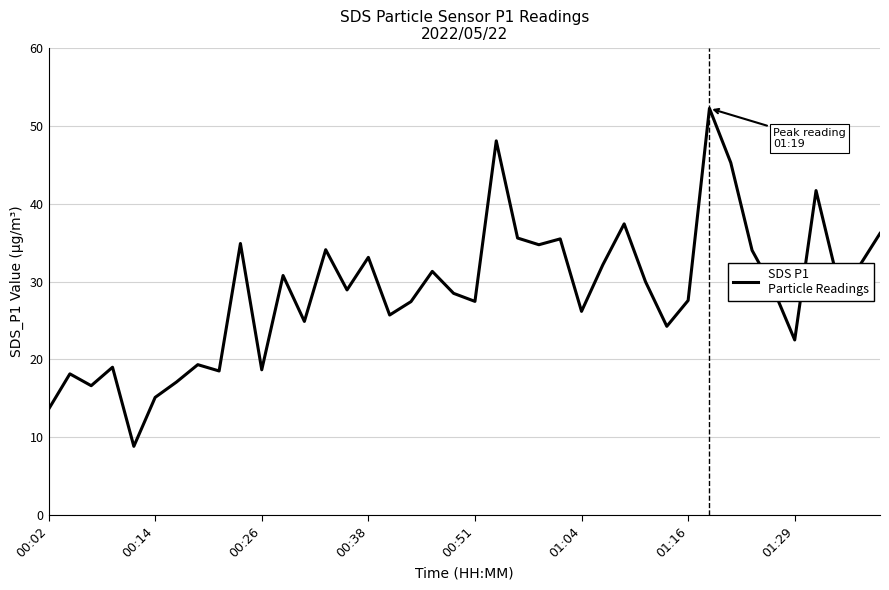

What is the difference between the maximum and minimum values?

43.4